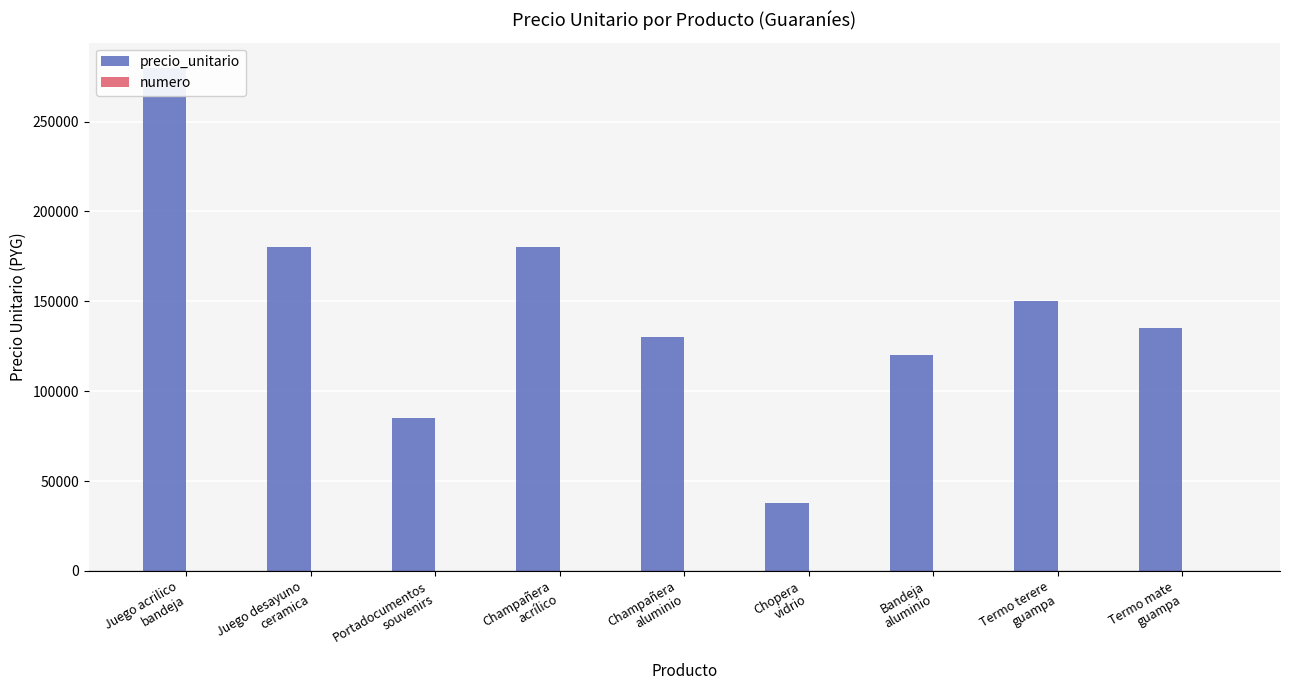

True or false: precio_unitario has a value of 45083 at Juego desayuno
ceramica.

False